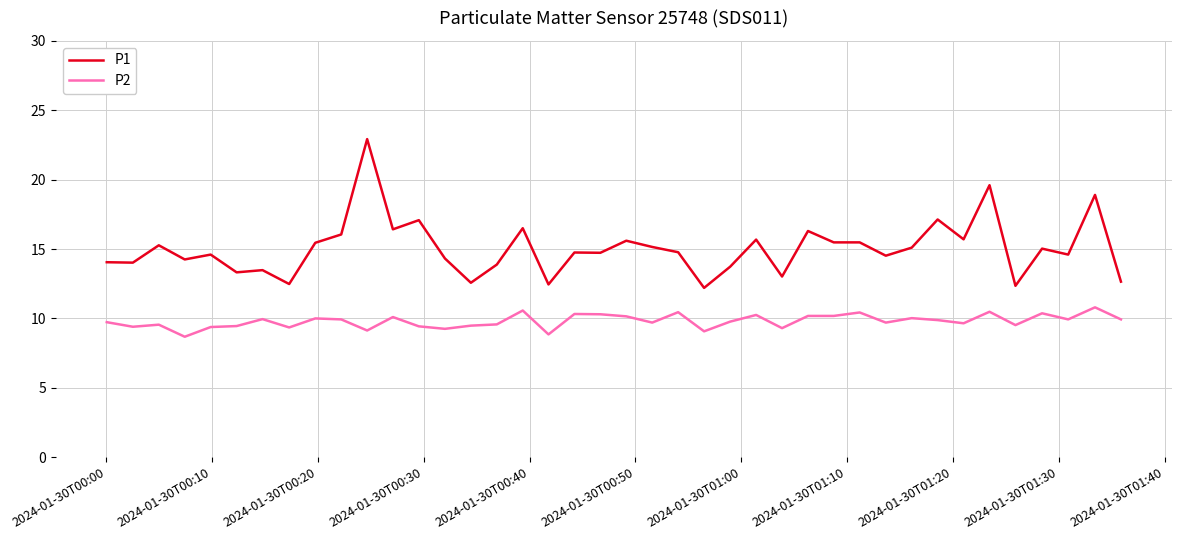

How many lines are shown in the chart?

2